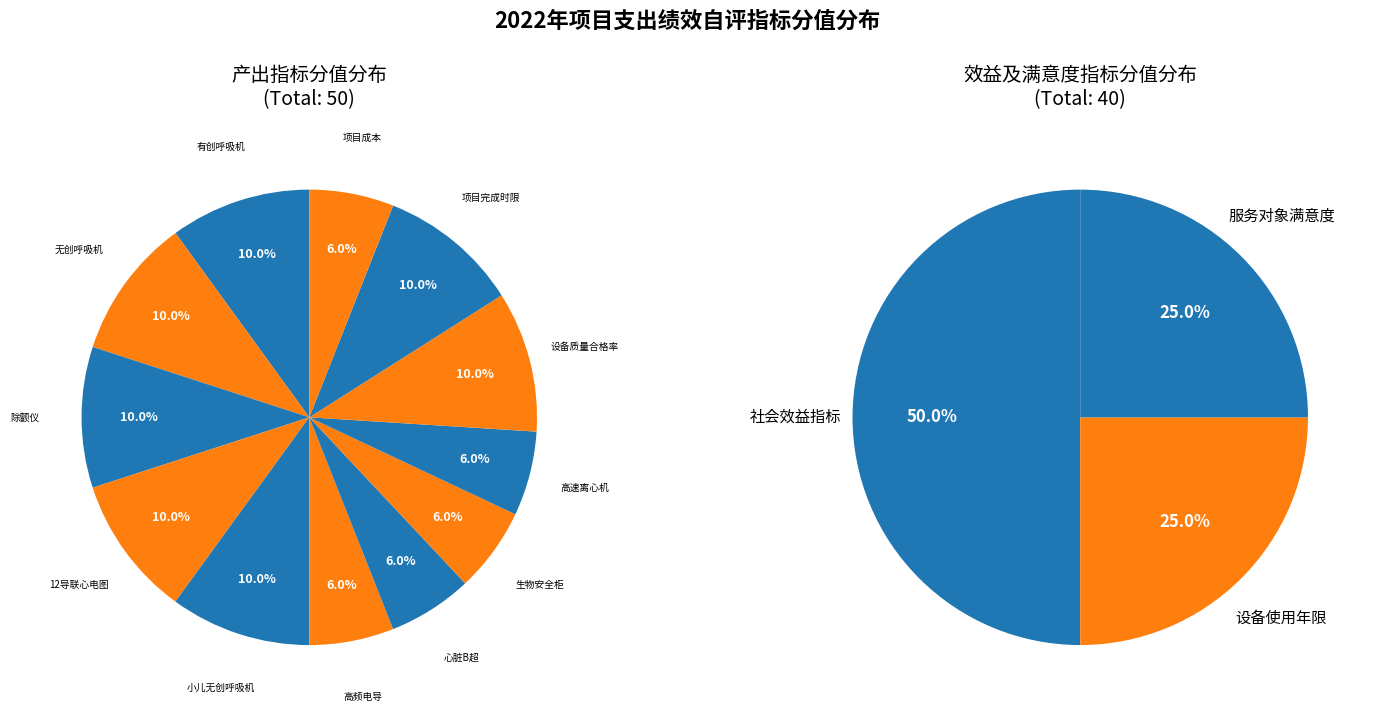

True or false: 服务对象满意度 accounts for 11% of the total.

True